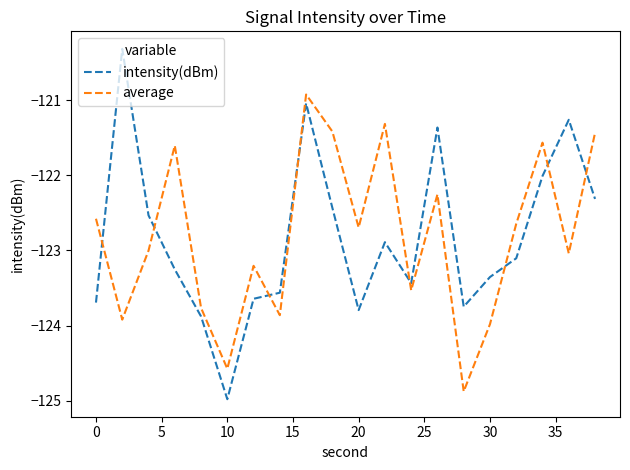

What is the greatest value displayed?

-120.3